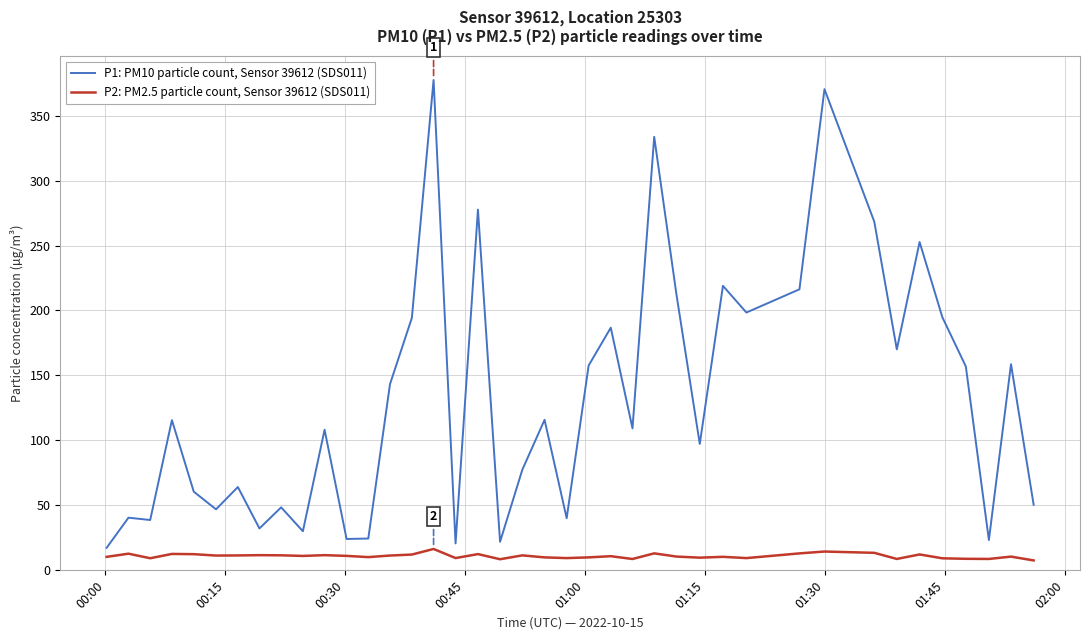

Which series has the widest spread of values?

P1: PM10 particle count, Sensor 39612 (SDS011)